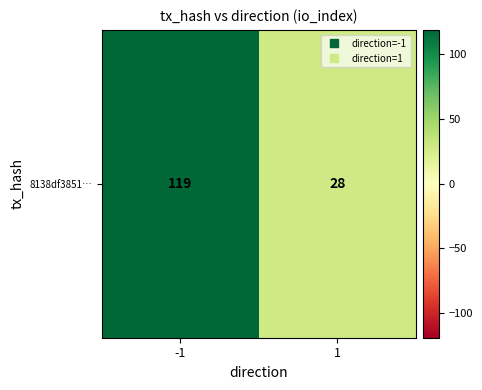

What is the difference between the maximum and minimum values?

91